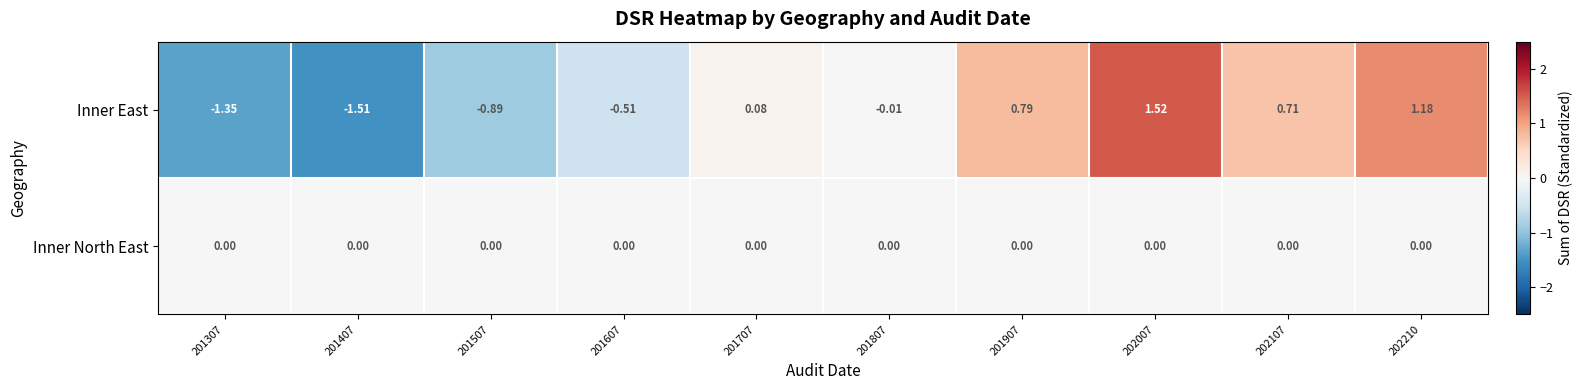

At which category does the chart reach its minimum across all series?

201407